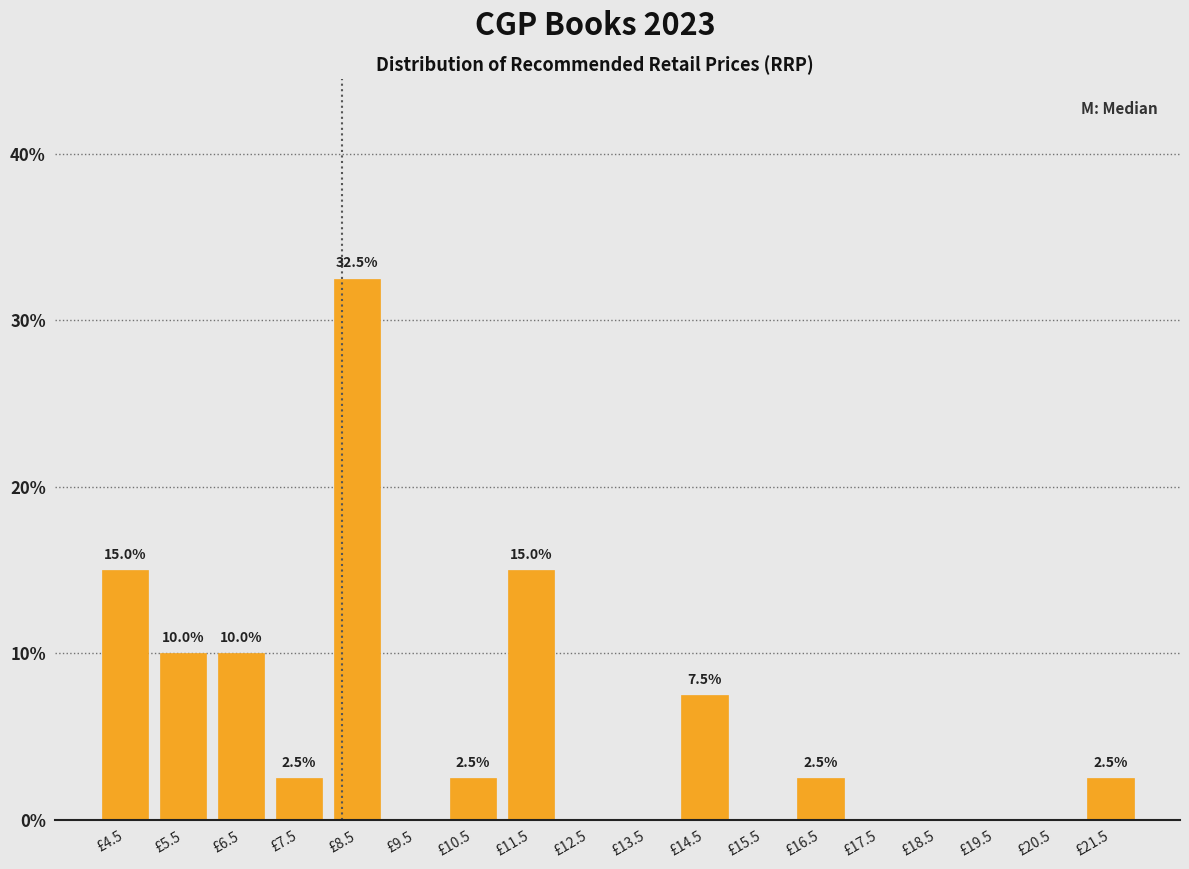

Over which range of the x-axis is the bar tallest?

8 to 9